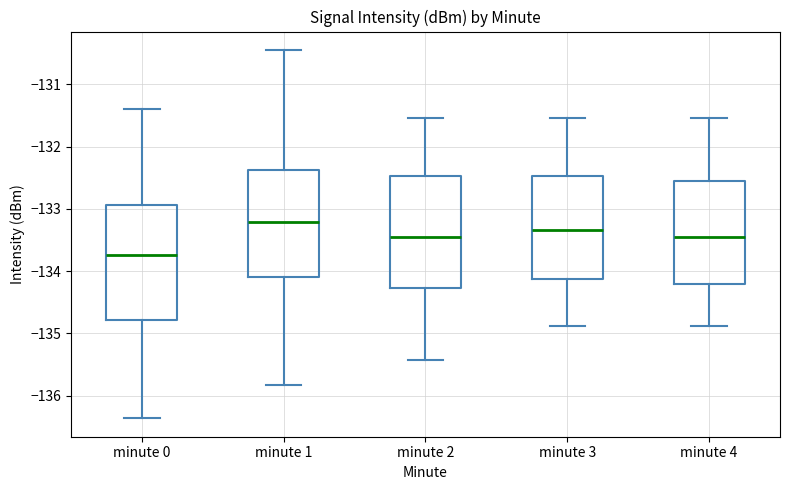

Where does the median line of the box for minute 1 sit on the y-axis? The values are not printed on the chart, so give them approximately, as read against the axis.

-133.2